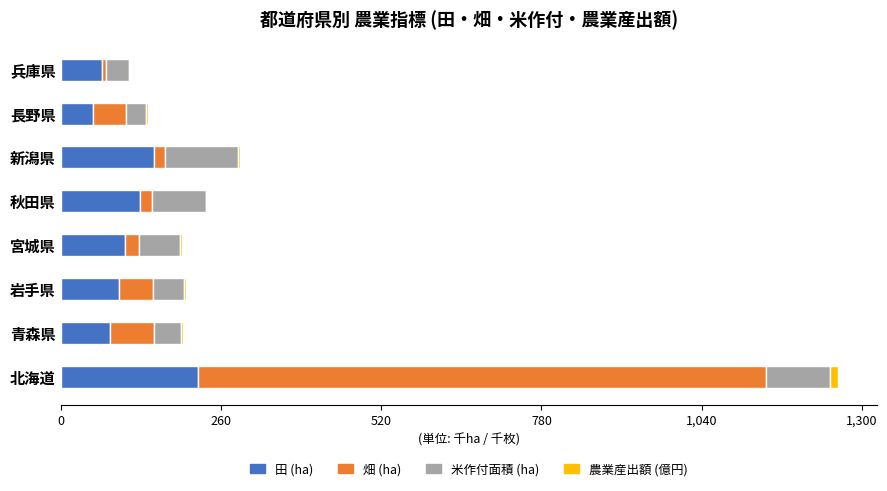

At which category is the sum across all series the highest?

北海道